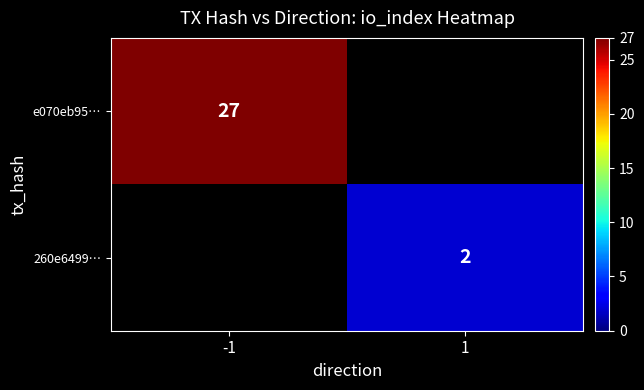

Is the value of e070eb95… at -1 greater than the value of 260e6499… at 1?

Yes